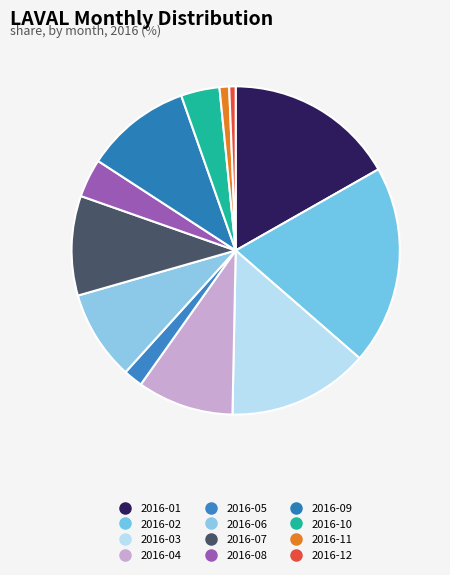

To the nearest percent, what is the combined percentage of 2016-01 and 2016-02?

36%